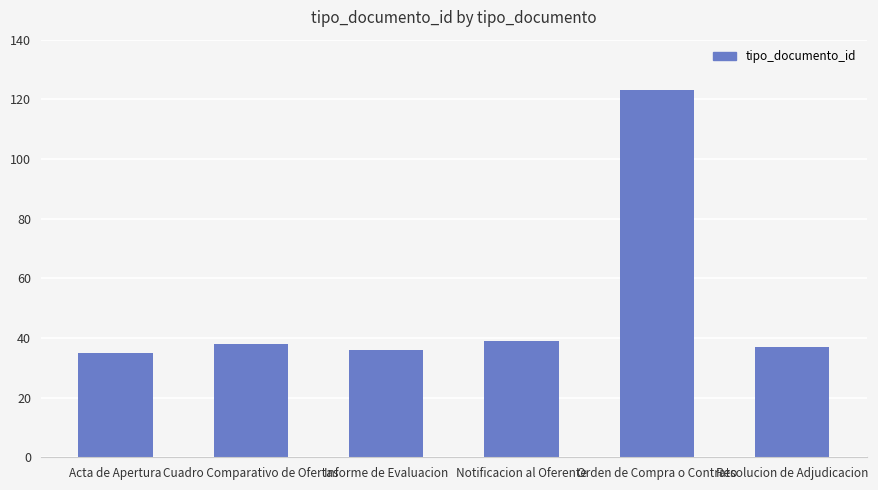

Between Cuadro Comparativo de Ofertas and Orden de Compra o Contrato, which is larger?

Orden de Compra o Contrato